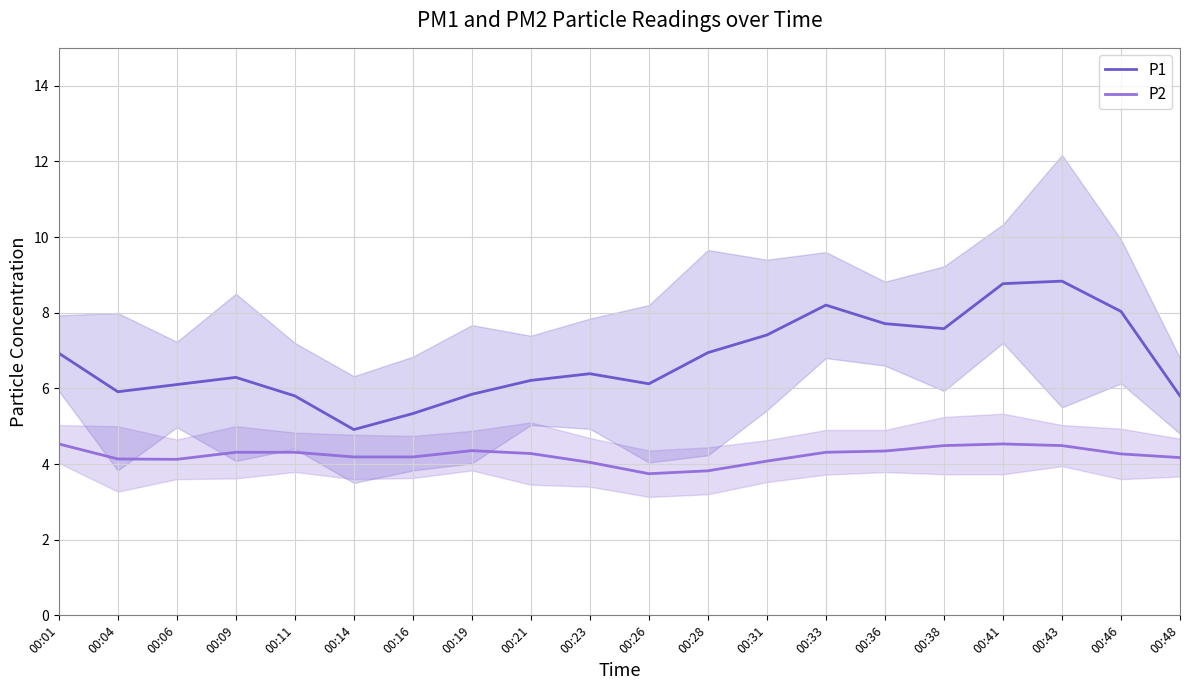

List the labels in order of P1 value, smallest first.

00:14, 00:16, 00:11, 00:48, 00:19, 00:04, 00:06, 00:26, 00:21, 00:09, 00:23, 00:01, 00:28, 00:31, 00:38, 00:36, 00:46, 00:33, 00:41, 00:43